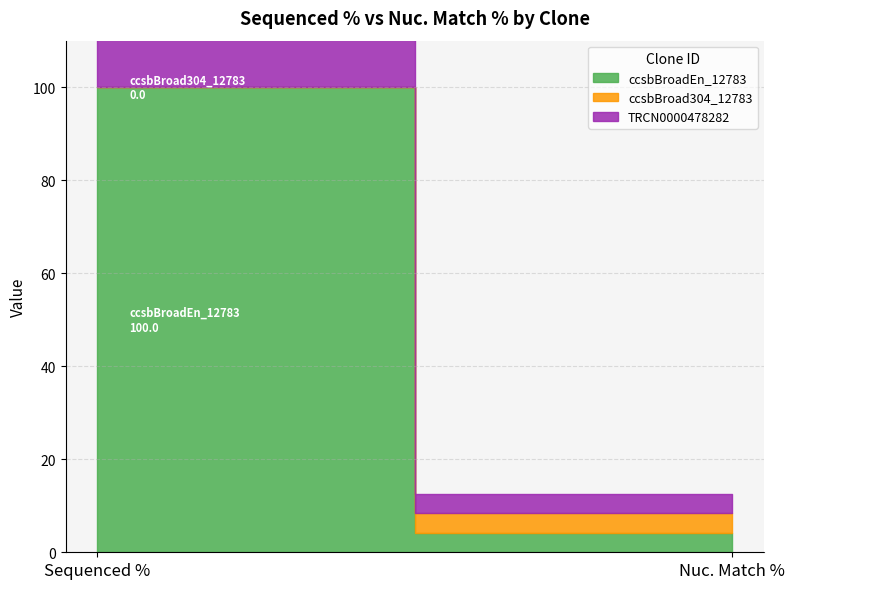

What is the difference between the ccsbBroad304_12783 values at Sequenced % and Nuc. Match %?

4.2